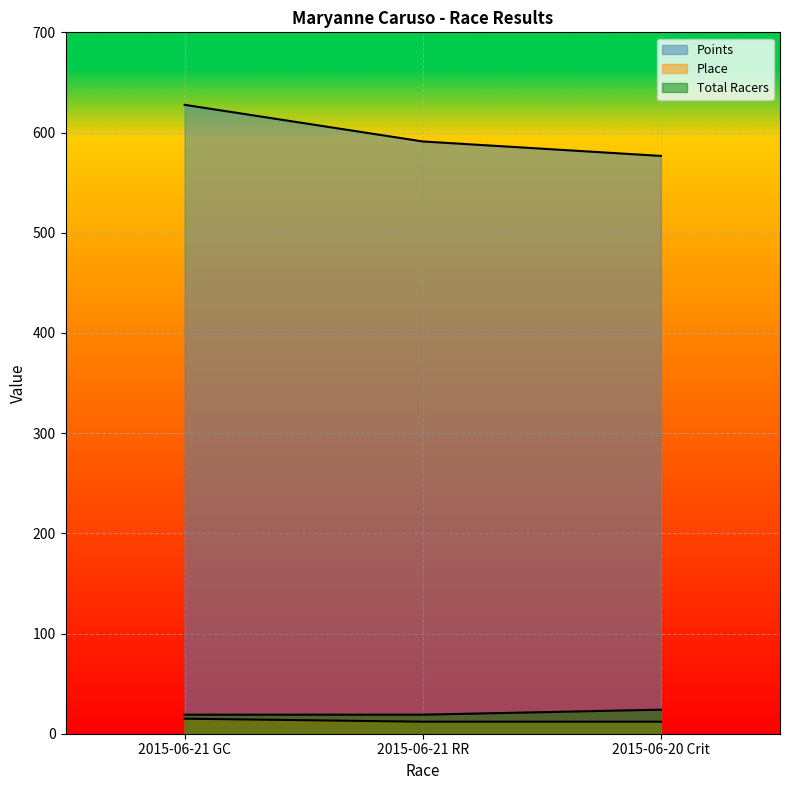

At how many categories does at least one series exceed 327?

3